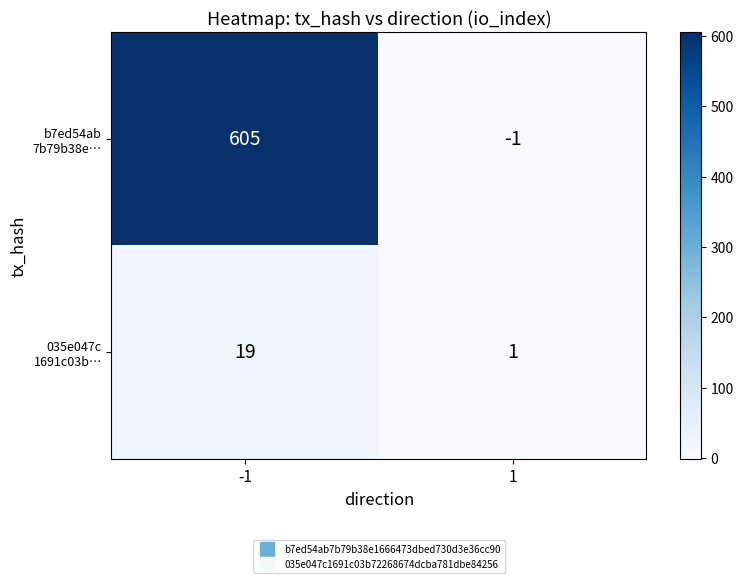

What is the total value across all series at -1?

624